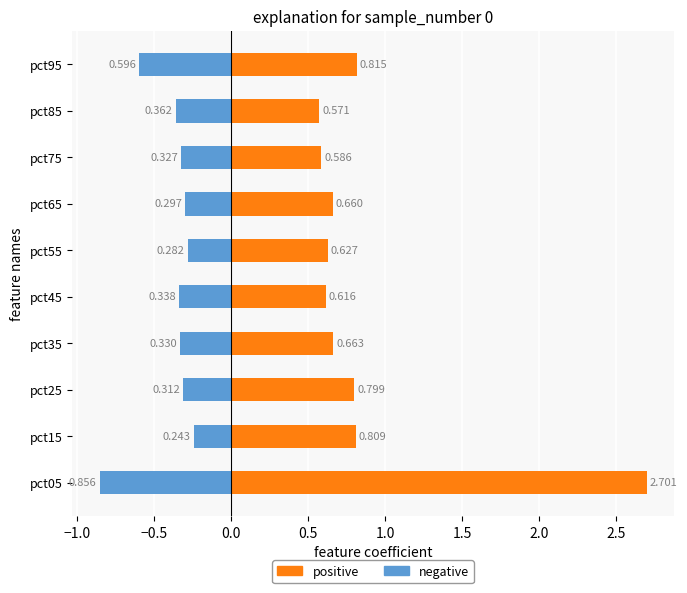

Does the chart contain stacked bars?

No